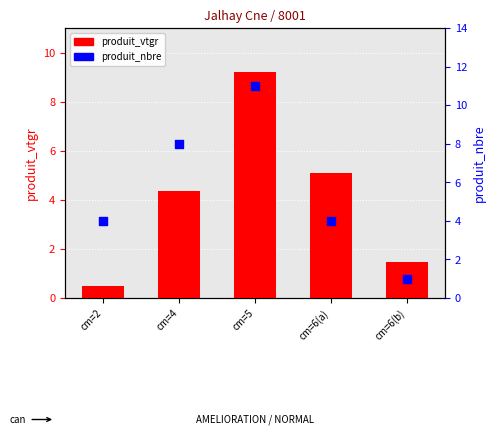

What is the total value across all series at cm=2?

4.5